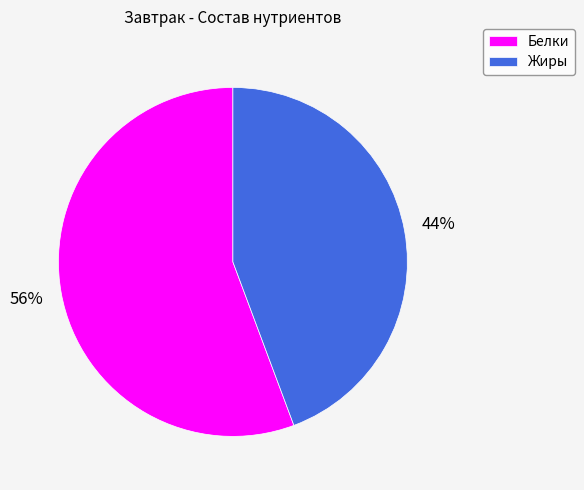

To the nearest percent, what percentage of the pie is Жиры?

44%